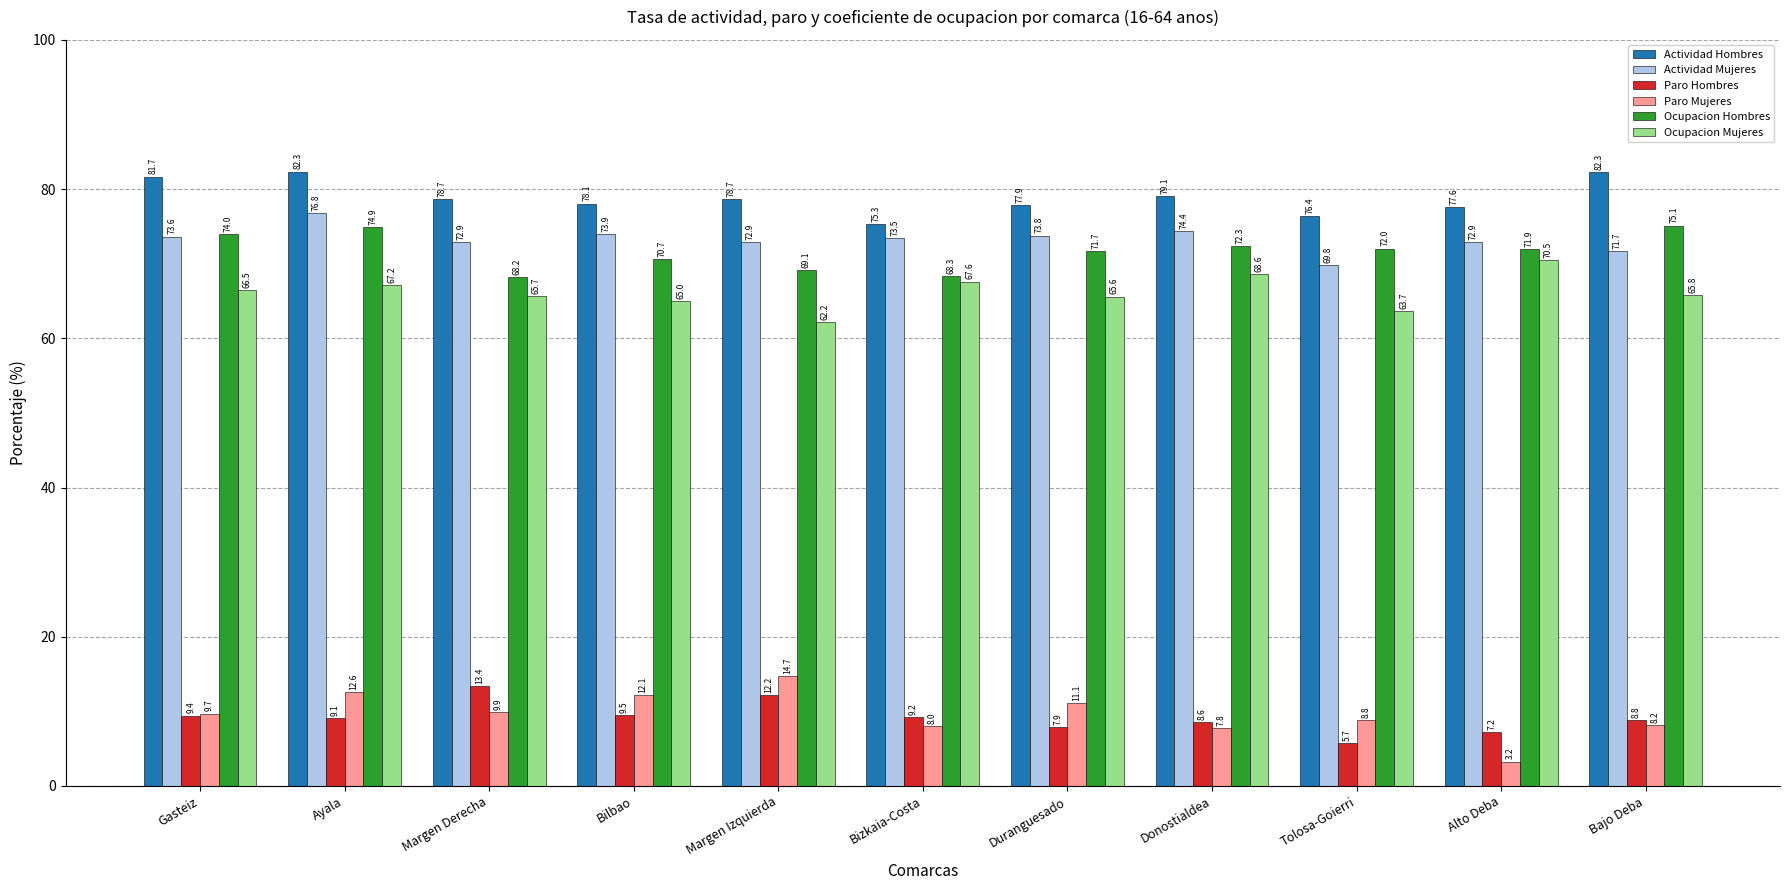

What is the sum of all Actividad Mujeres values?

806.1